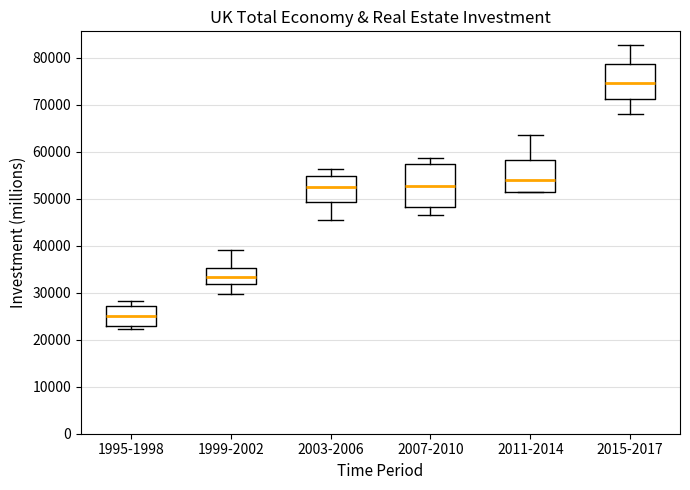

Which box's median line is the lowest?

1995-1998